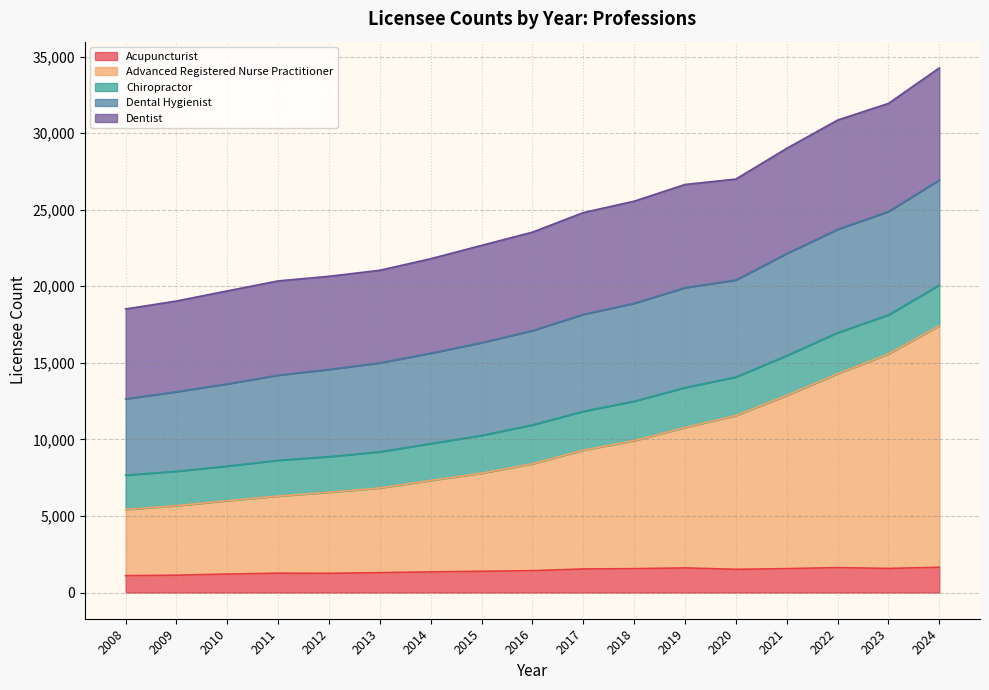

Is it true that Advanced Registered Nurse Practitioner equals 3477 at 2008?

False